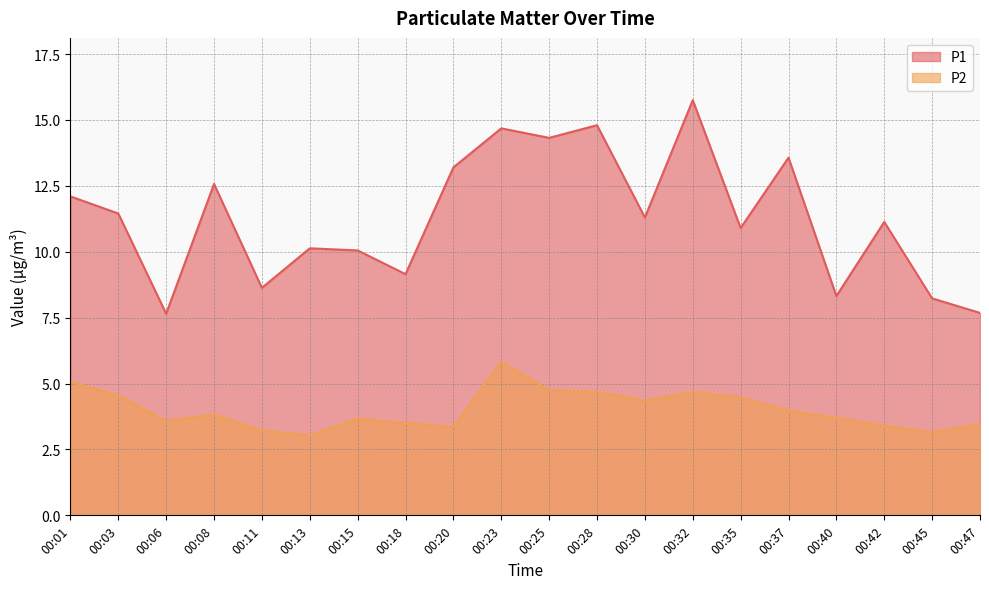

What is the difference between the highest and lowest values at 00:37?

9.6